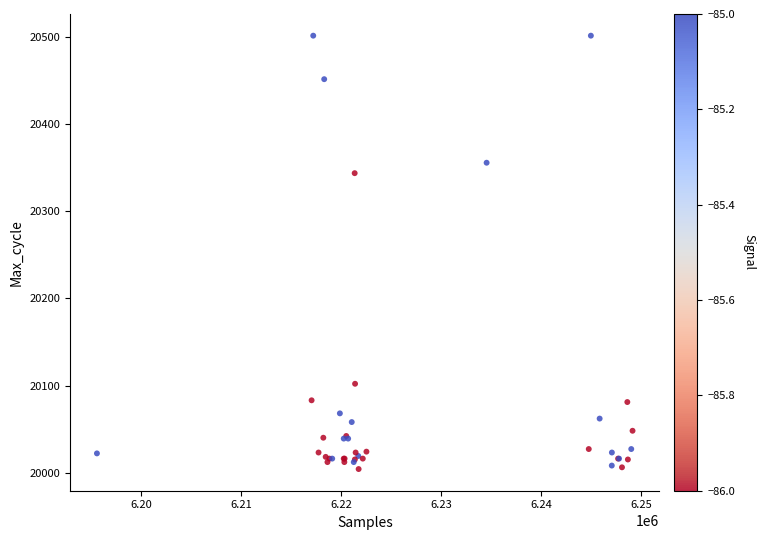

What Y value in the scatter plot is closest to 20253?

20344